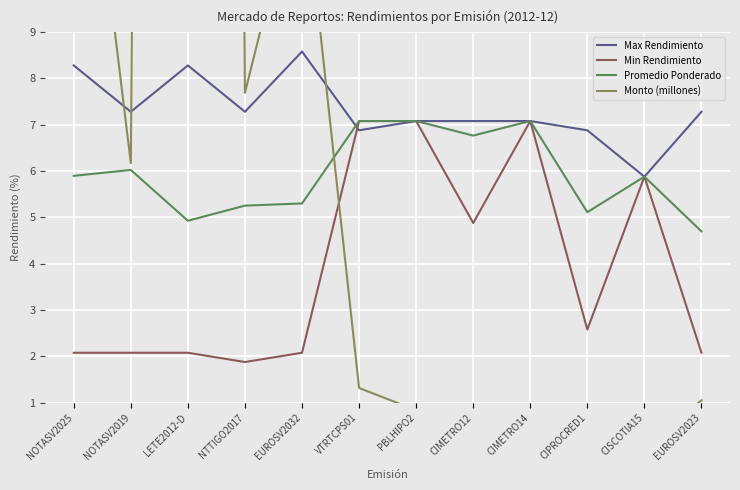

Is this an area chart (filled region under the line)?

No